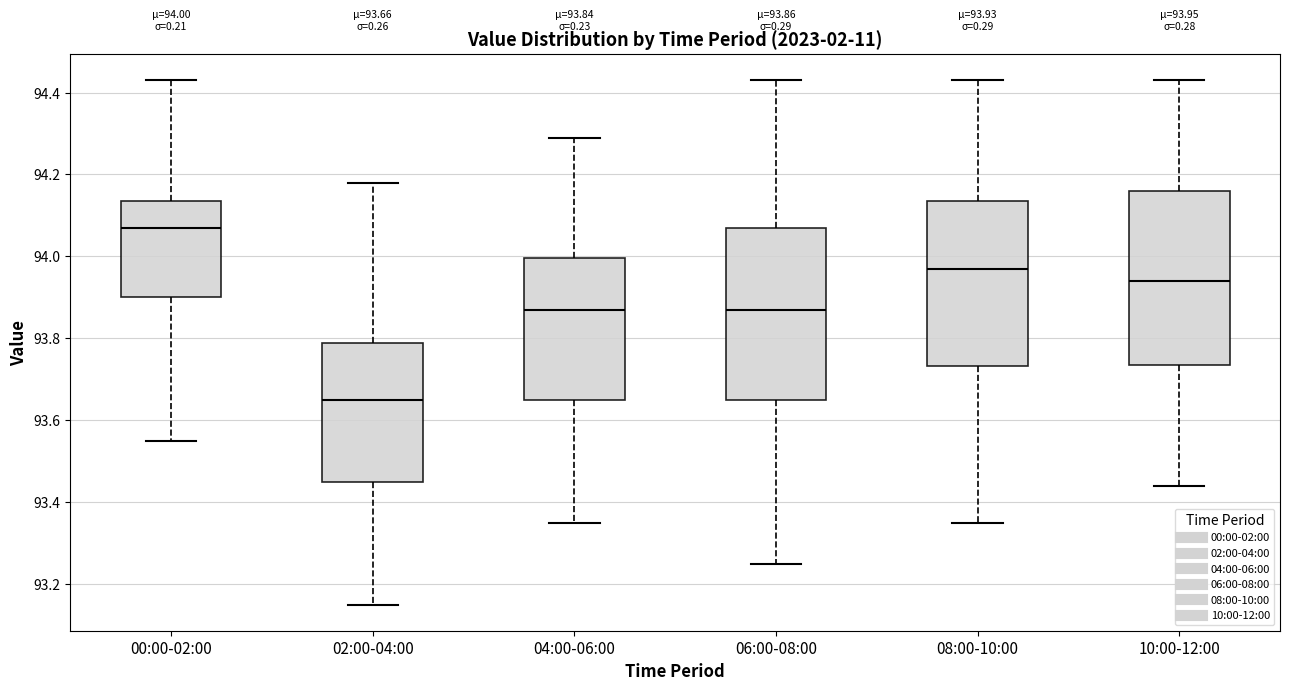

Which box has the lowest median line?

02:00-04:00